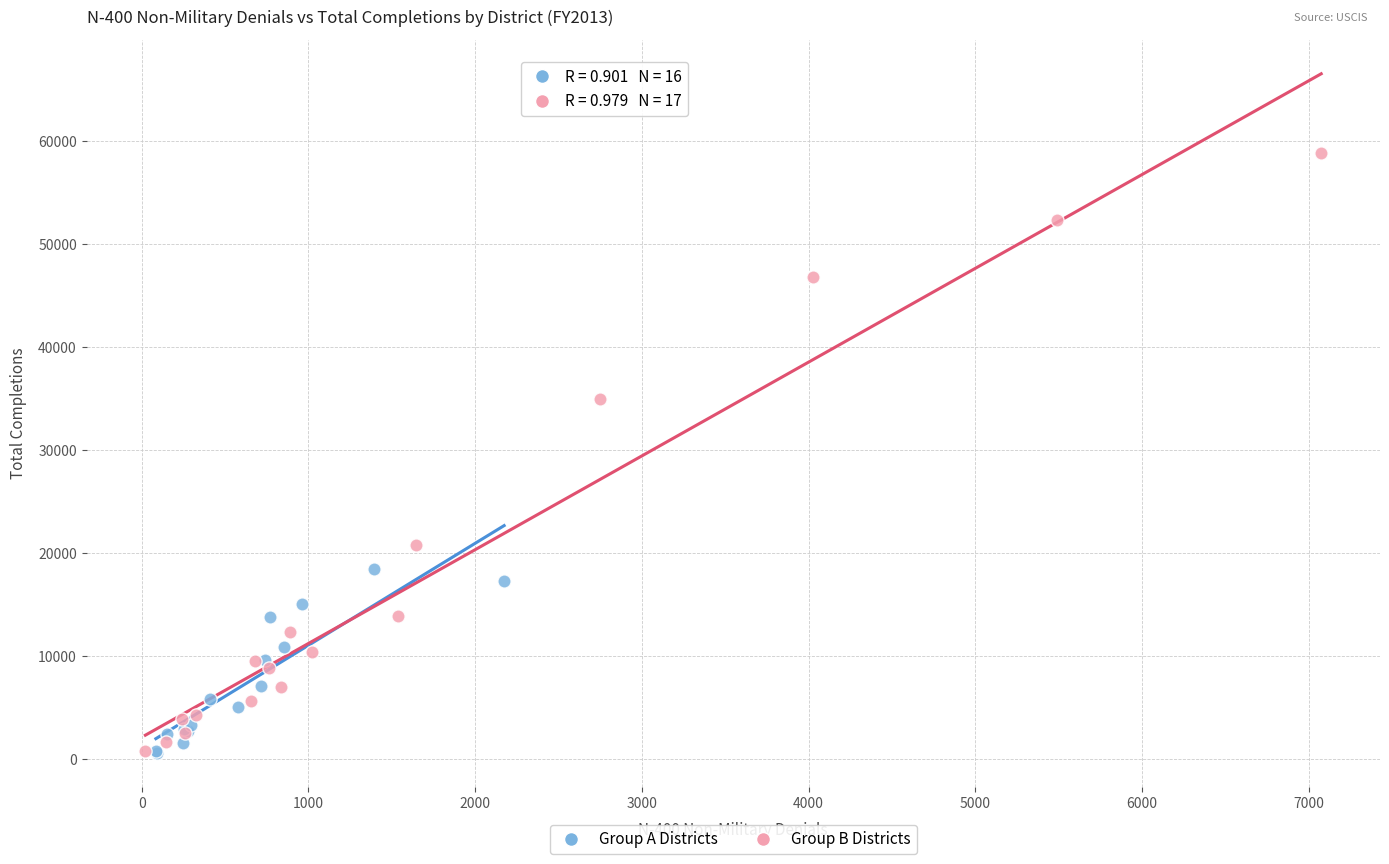

What are all the series names shown in the legend?

Group A Districts, Group B Districts